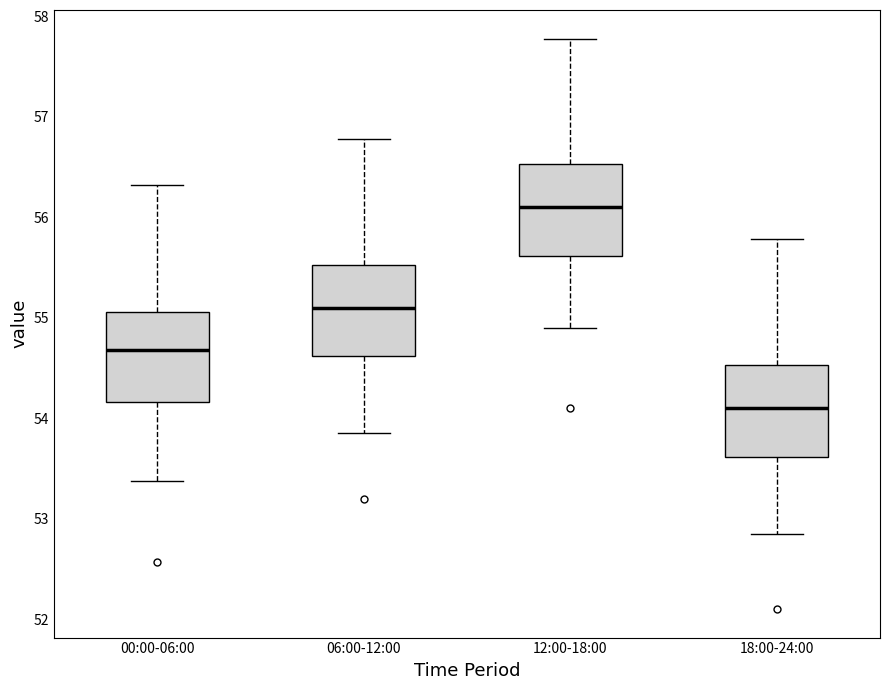

Which box has the highest median line?

12:00-18:00